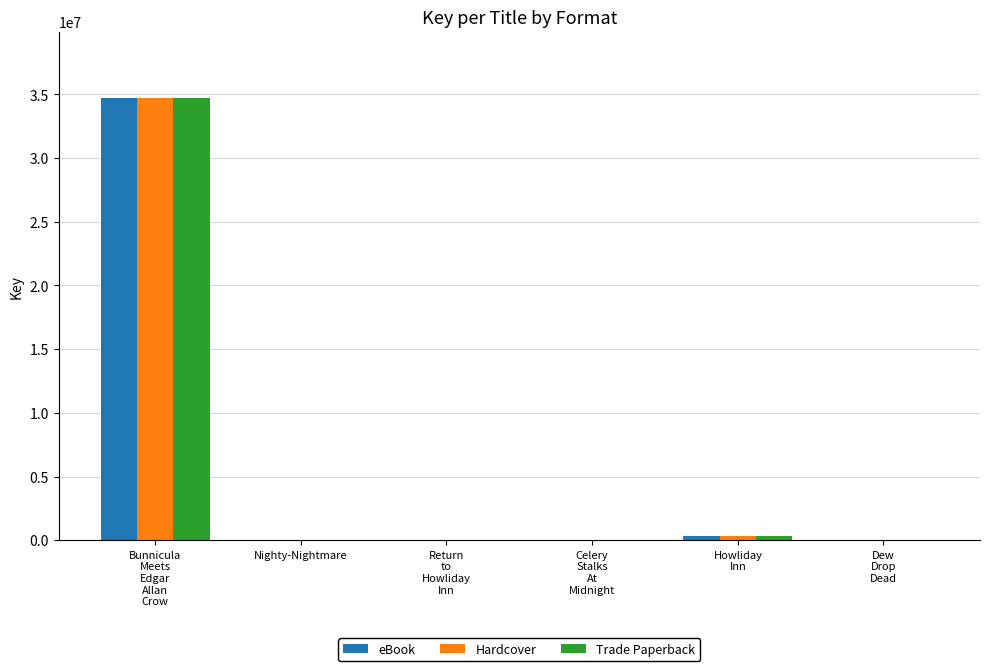

How many data points does each series have?

6